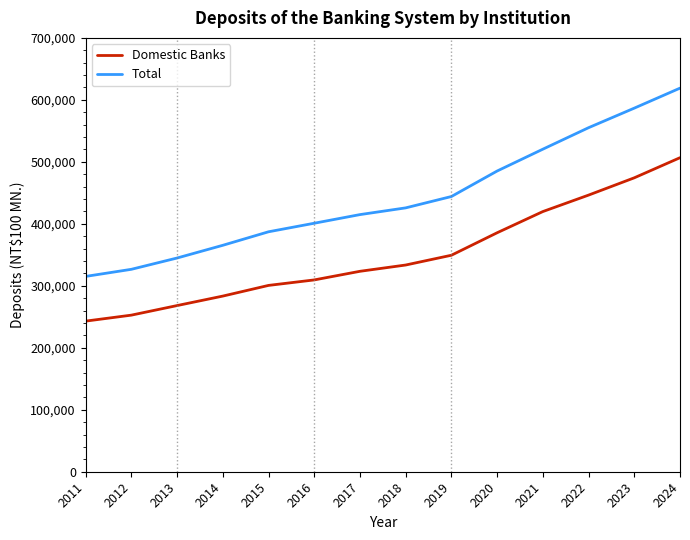

Which series has the largest total across all categories?

Total